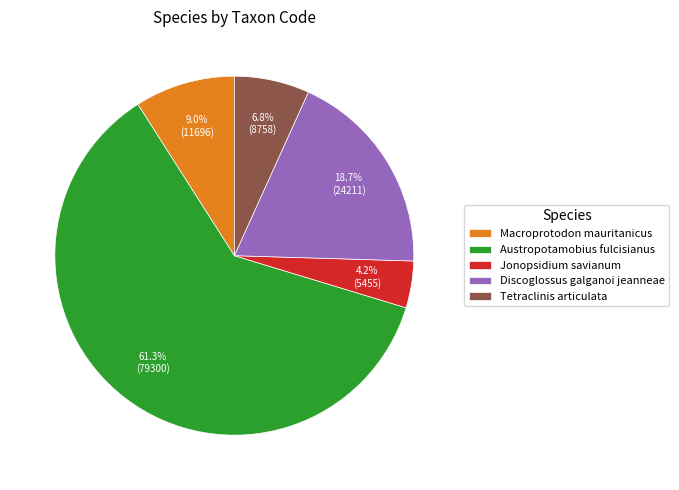

To the nearest percent, what is the difference between the Discoglossus galganoi jeanneae and Macroprotodon mauritanicus slice percentages?

10%